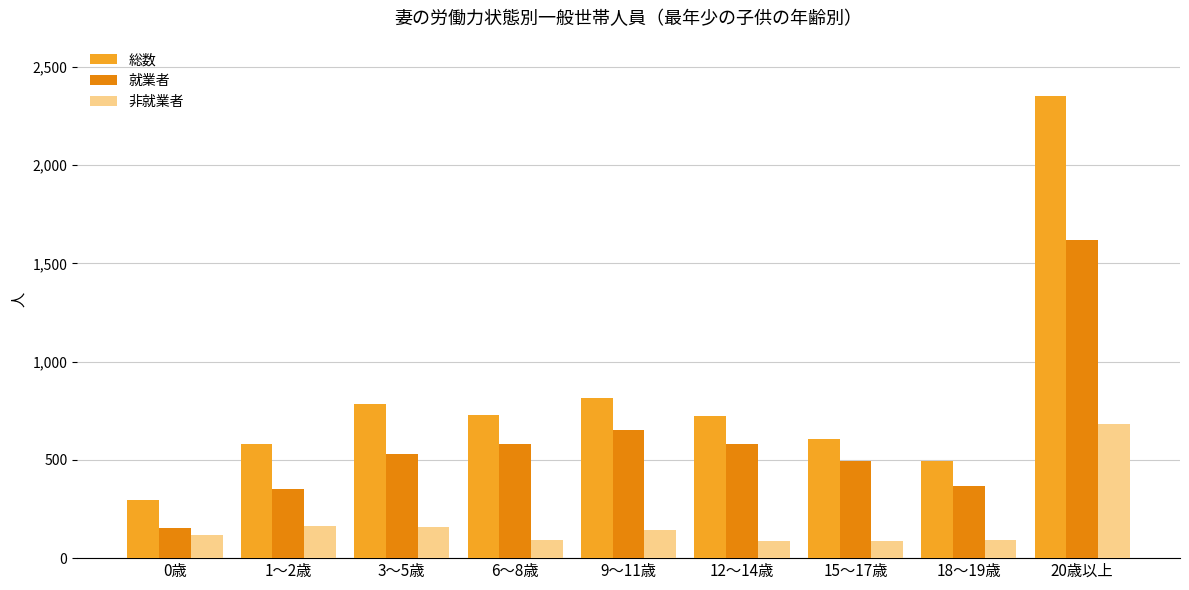

Between 15～17歳 and 20歳以上, which series saw the biggest shift?

総数